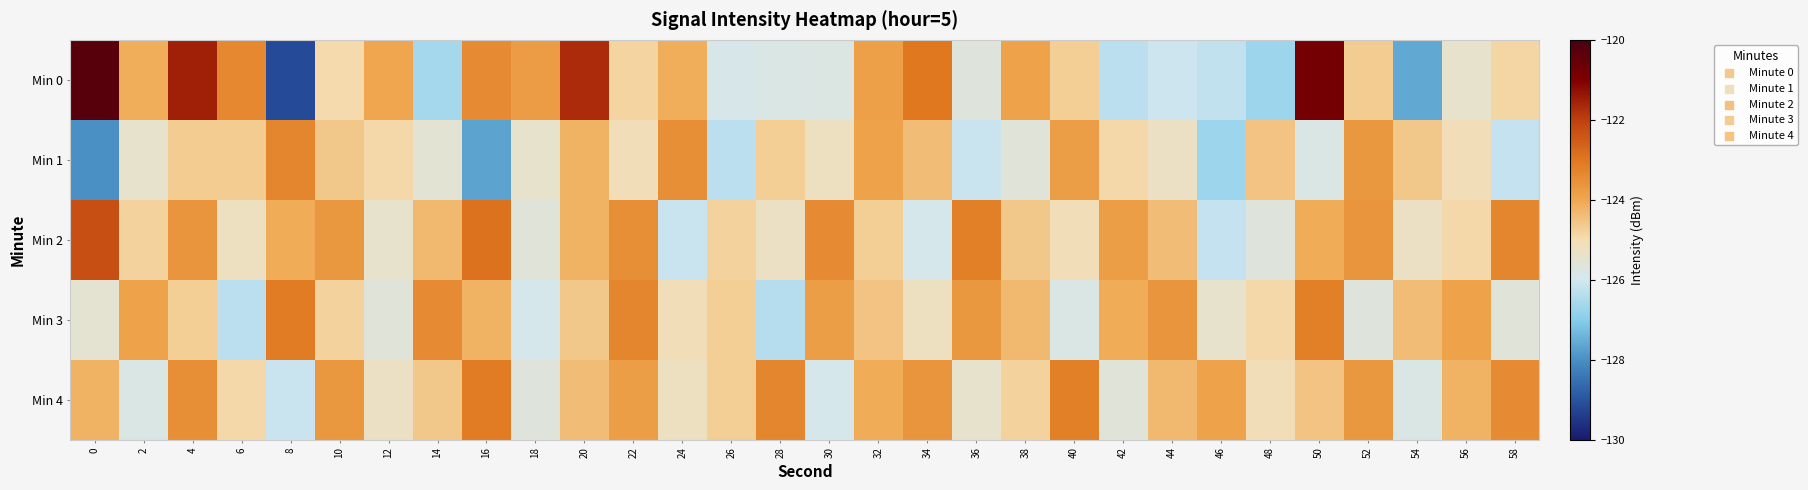

Reading left to right, transcribe all the data shown in this chart.

Min 0: 0=-120.3	2=-124.1	4=-121.5	6=-123.3	8=-129.2	10=-124.9	12=-124.0	14=-126.6	16=-123.4	18=-123.8	20=-121.7	22=-124.8	24=-124.1	26=-125.9	28=-125.8	30=-125.8	32=-123.8	34=-123.0	36=-125.7	38=-123.9	40=-124.7	42=-126.3	44=-126.1	46=-126.2	48=-126.7	50=-120.8	52=-124.7	54=-127.6	56=-125.4	58=-124.9
Min 1: 0=-128.0	2=-125.4	4=-124.6	6=-124.7	8=-123.3	10=-124.6	12=-124.9	14=-125.5	16=-127.7	18=-125.4	20=-124.2	22=-125.1	24=-123.5	26=-126.3	28=-124.7	30=-125.2	32=-123.9	34=-124.4	36=-126.1	38=-125.6	40=-123.8	42=-124.9	44=-125.3	46=-126.7	48=-124.5	50=-125.8	52=-123.7	54=-124.6	56=-125.1	58=-126.2
Min 2: 0=-122.3	2=-124.8	4=-123.6	6=-125.2	8=-124.1	10=-123.7	12=-125.4	14=-124.3	16=-122.9	18=-125.6	20=-124.2	22=-123.5	24=-126.1	26=-124.8	28=-125.3	30=-123.4	32=-124.7	34=-125.9	36=-123.2	38=-124.6	40=-125.1	42=-123.8	44=-124.4	46=-126.2	48=-125.7	50=-124.1	52=-123.6	54=-125.3	56=-124.9	58=-123.3
Min 3: 0=-125.5	2=-123.9	4=-124.7	6=-126.3	8=-123.1	10=-124.8	12=-125.6	14=-123.4	16=-124.2	18=-125.9	20=-124.6	22=-123.3	24=-125.1	26=-124.7	28=-126.4	30=-123.8	32=-124.5	34=-125.2	36=-123.7	38=-124.3	40=-125.8	42=-124.1	44=-123.6	46=-125.4	48=-124.9	50=-123.2	52=-125.7	54=-124.4	56=-123.9	58=-125.6
Min 4: 0=-124.2	2=-125.8	4=-123.5	6=-124.9	8=-126.1	10=-123.7	12=-125.3	14=-124.6	16=-123.1	18=-125.7	20=-124.4	22=-123.8	24=-125.2	26=-124.7	28=-123.3	30=-125.9	32=-124.1	34=-123.6	36=-125.4	38=-124.8	40=-123.2	42=-125.6	44=-124.3	46=-123.9	48=-125.1	50=-124.5	52=-123.7	54=-125.8	56=-124.2	58=-123.4